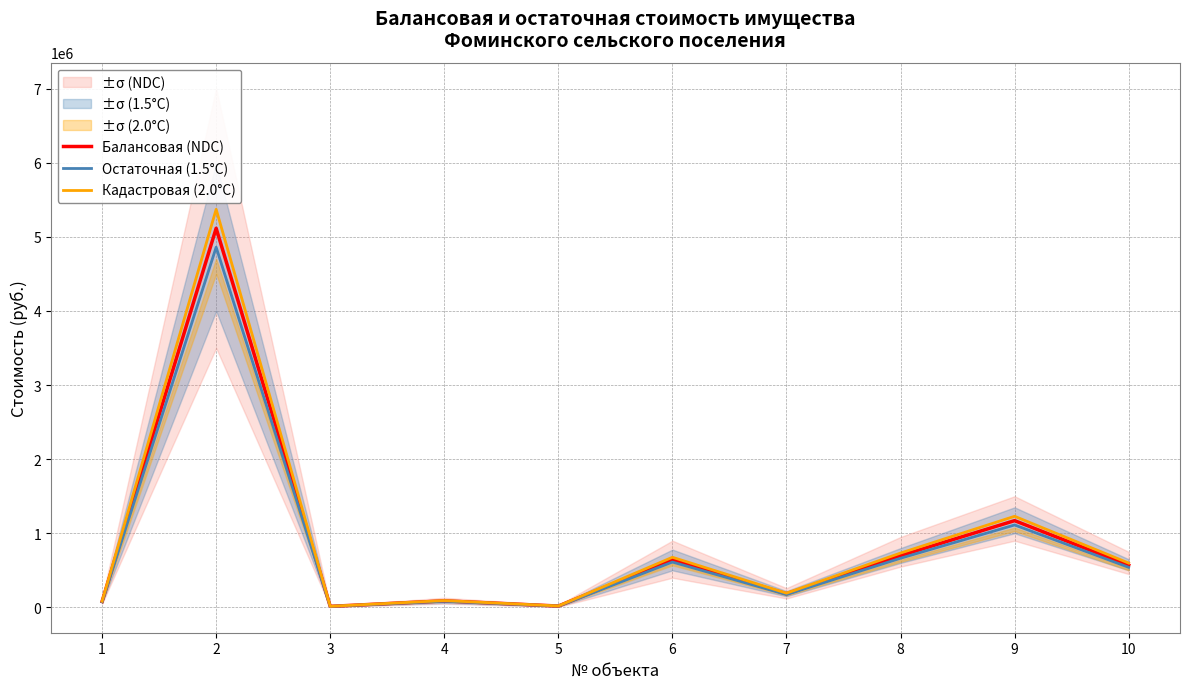

Does the chart have visible grid lines?

Yes